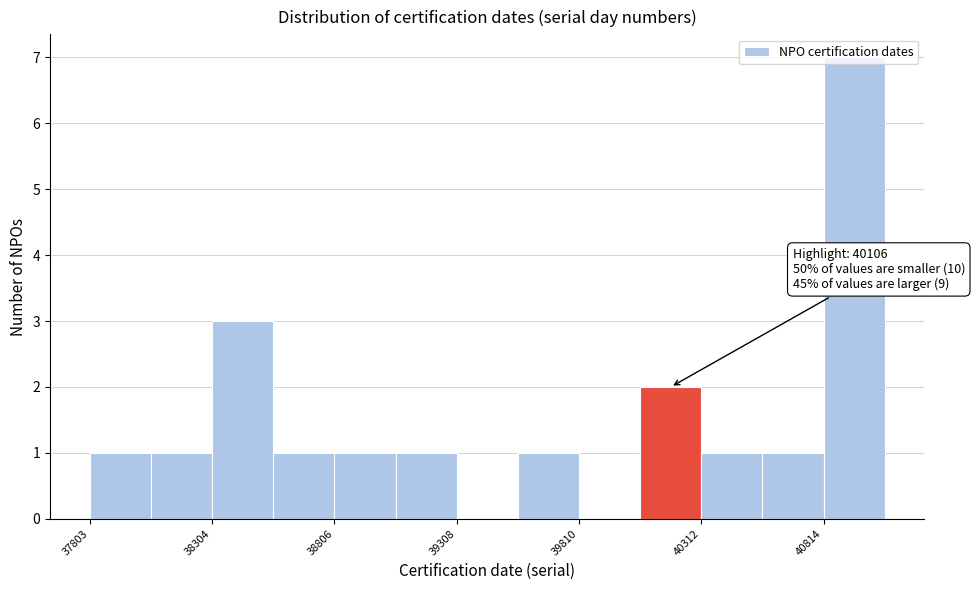

Around what value on the x-axis is the tallest bar? Give the approximate position of its centre, as read against the axis.

40900